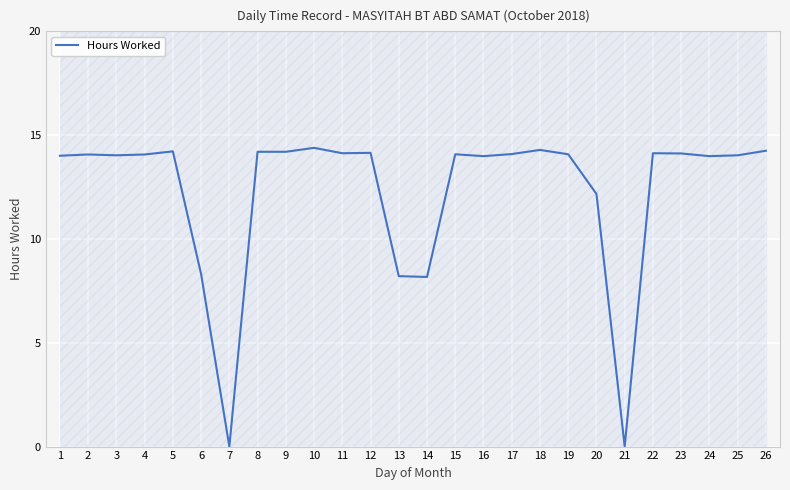

Where is the data nearest to the value 7?

14